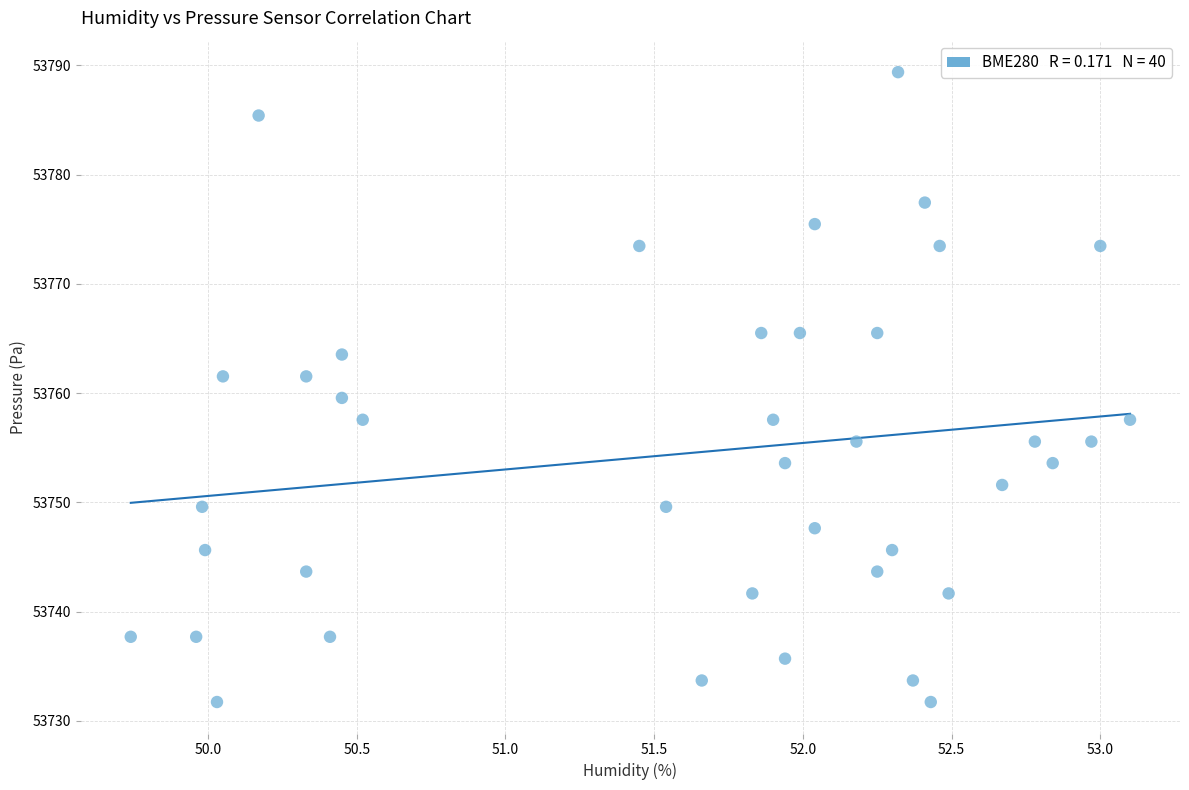

What is the range of X values (max minus min)?

3.4